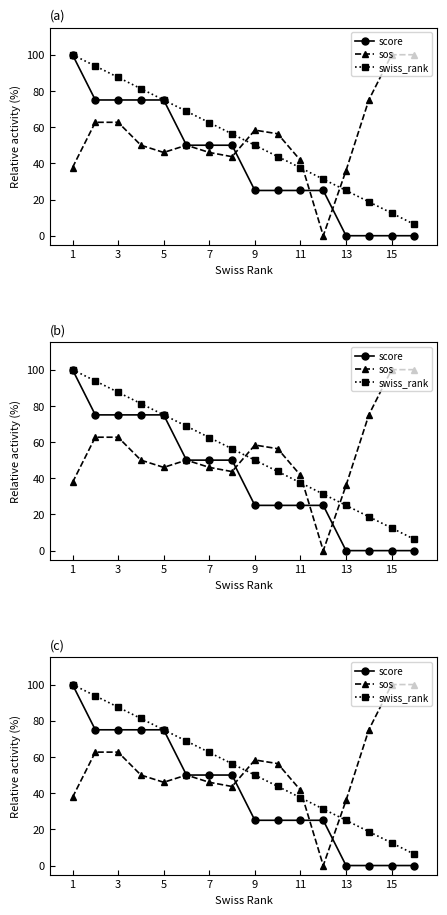

What is the difference between the maximum and minimum values in the score series?

100.0